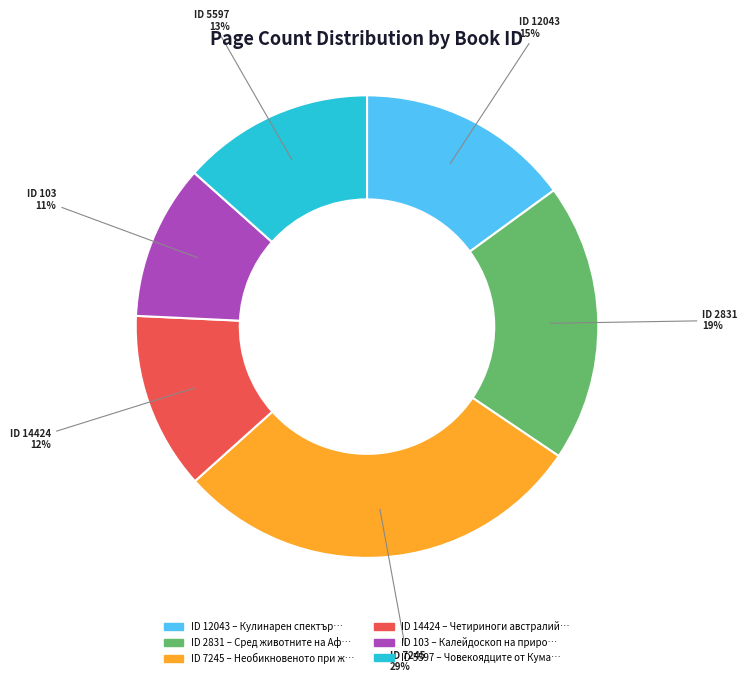

Does any single category account for the majority?

No